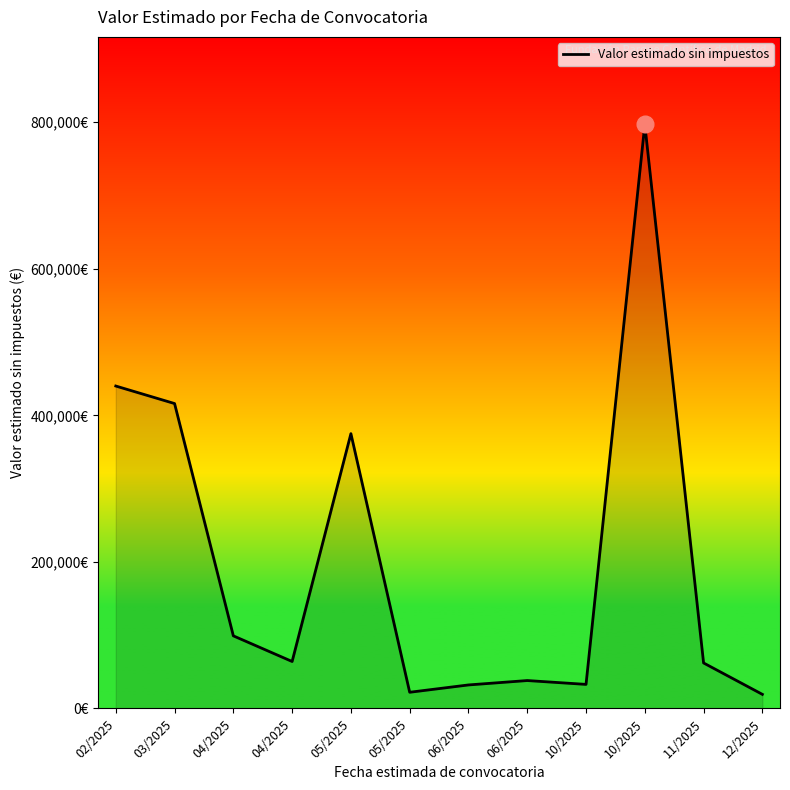

What is the change in value from 04/2025 to 05/2025?

-77000.0